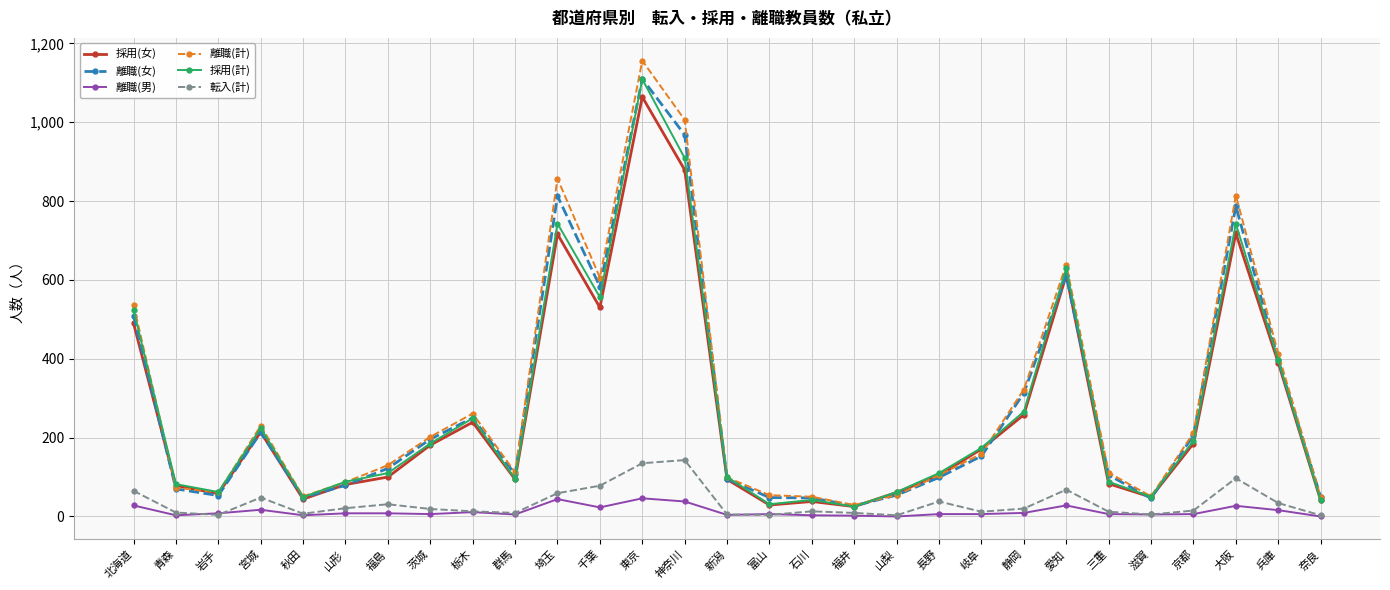

What are all the series names shown in the legend?

採用(女), 離職(女), 離職(男), 離職(計), 採用(計), 転入(計)